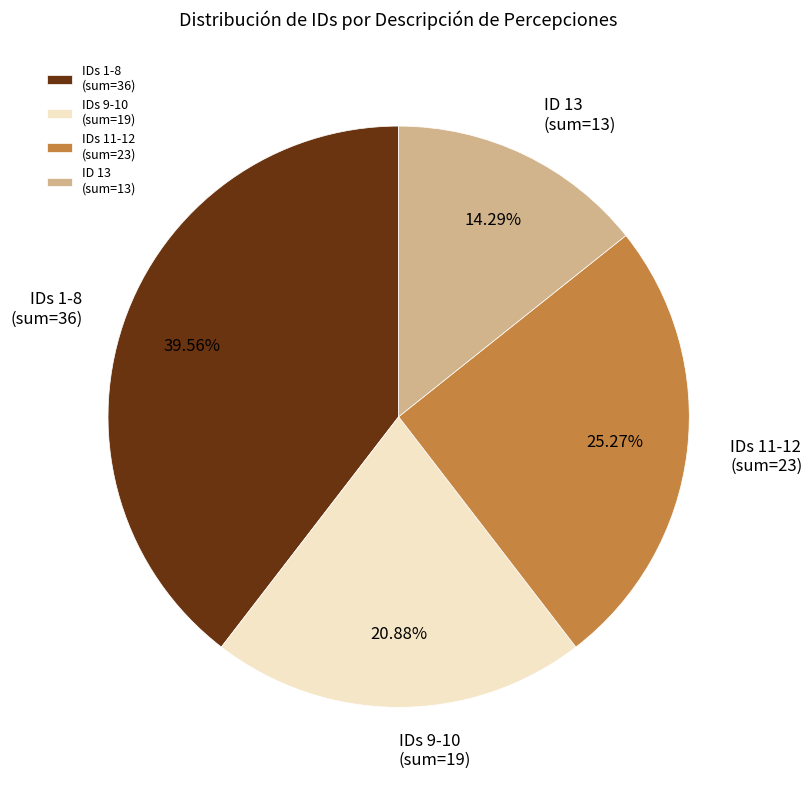

Does IDs 11-12 (sum=23) represent more than half of the total?

No